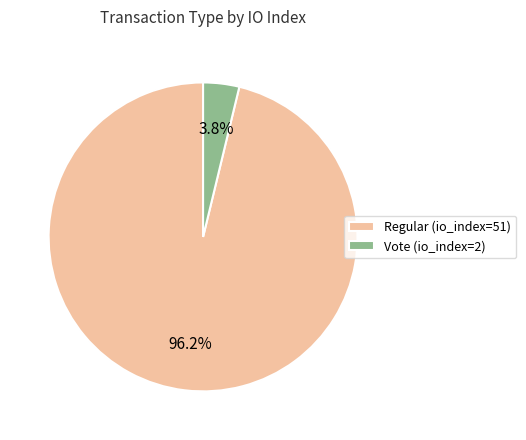

True or false: Vote (io_index=2) accounts for 4% of the total.

True